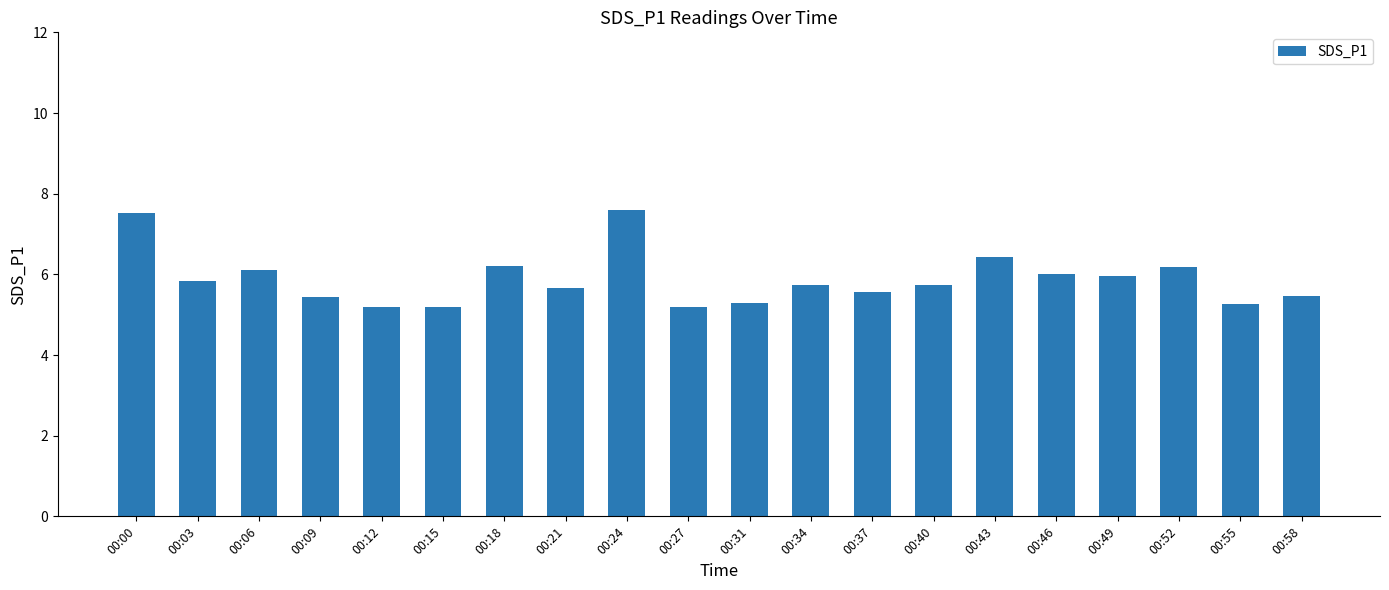

How many series are shown in this chart?

1